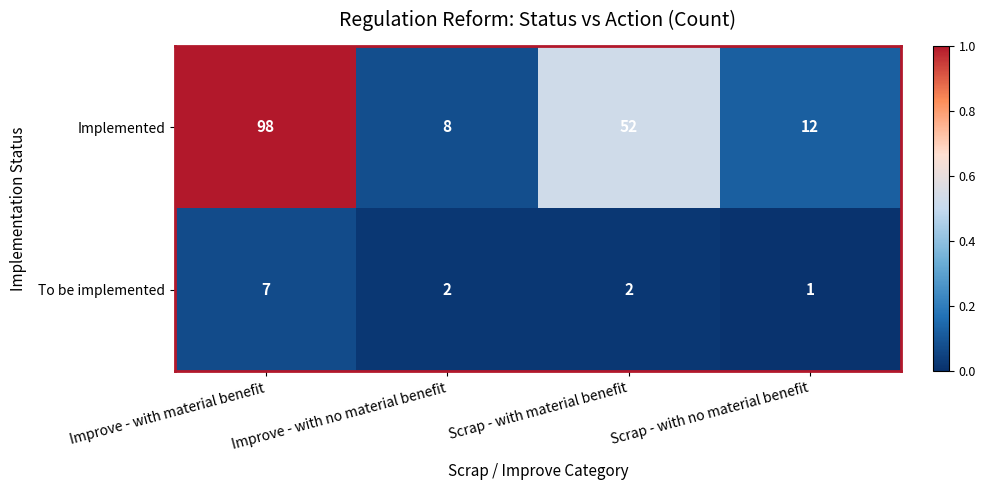

Is it true that To be implemented equals 2 at Improve - with material benefit?

False